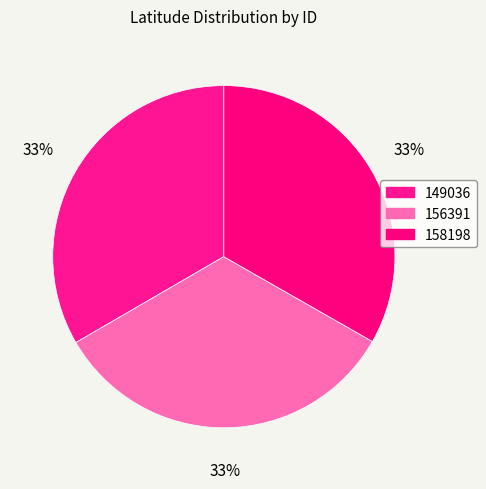

What is the change in value from 156391 to 158198?

-0.1